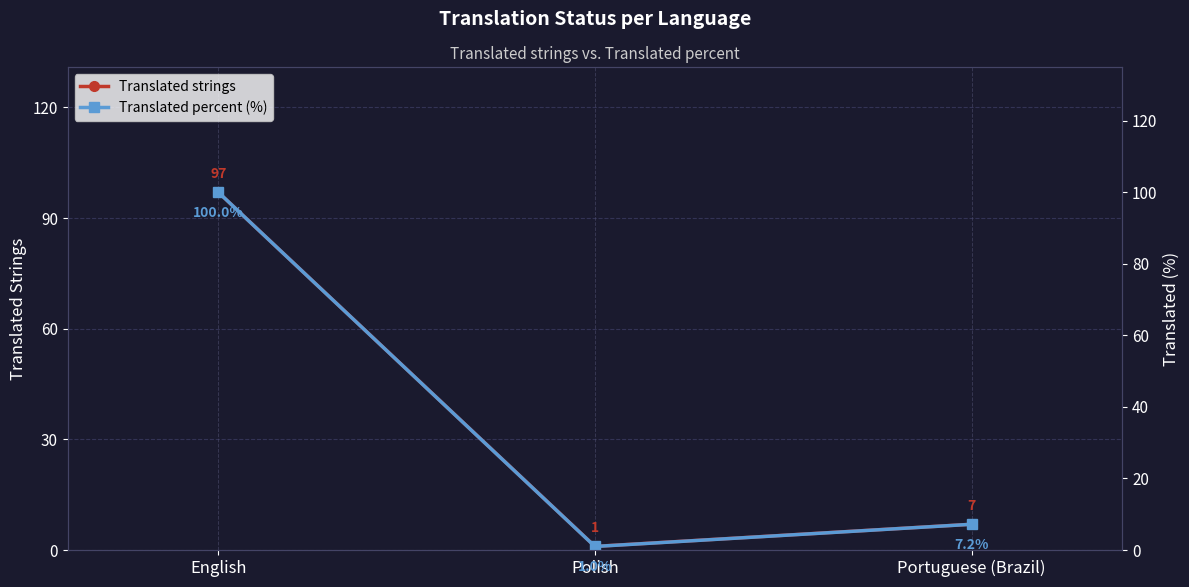

Which label corresponds to the smallest value in the chart?

Polish